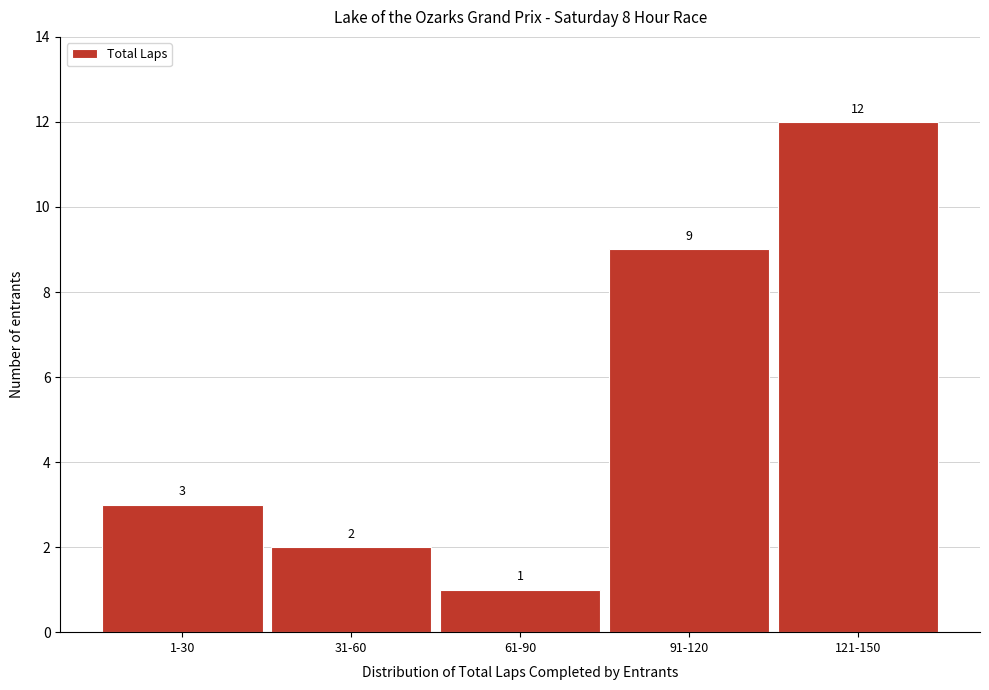

Reading right to left, list all the values displayed in this chart.

121-150=12	91-120=9	61-90=1	31-60=2	1-30=3